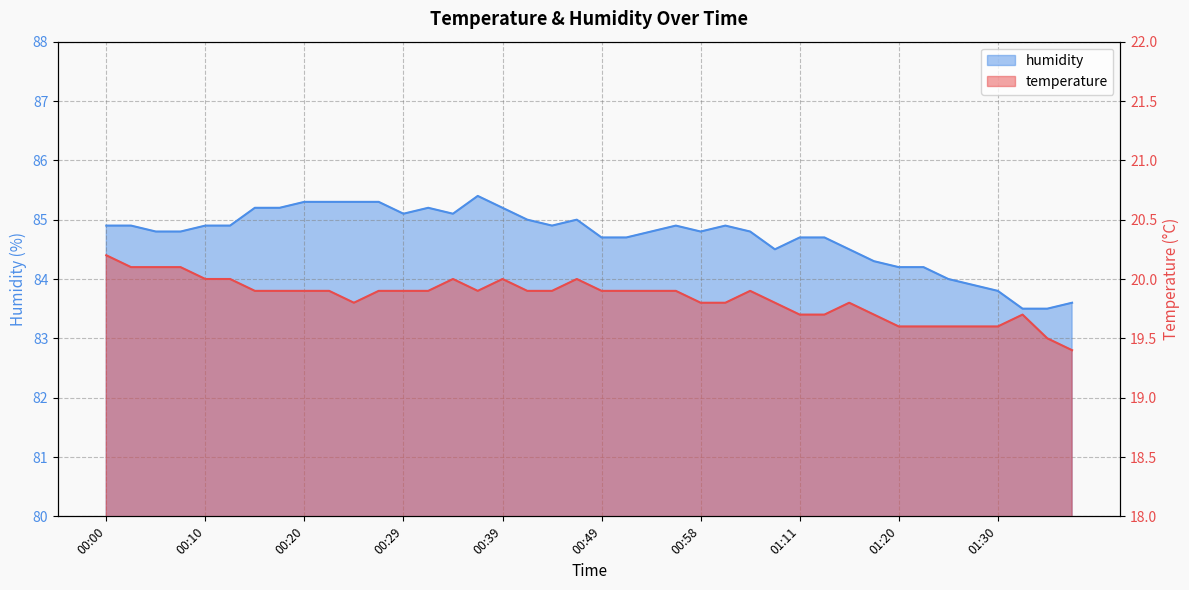

Reading left to right, extract all data points from this chart.

temperature: 00:00=20.2	00:02=20.1	00:05=20.1	00:07=20.1	00:10=20.0	00:12=20.0	00:15=19.9	00:17=19.9	00:20=19.9	00:22=19.9	00:24=19.8	00:27=19.9	00:29=19.9	00:32=19.9	00:34=20.0	00:37=19.9	00:39=20.0	00:41=19.9	00:44=19.9	00:46=20.0	00:49=19.9	00:51=19.9	00:54=19.9	00:56=19.9	00:58=19.8	01:01=19.8	01:03=19.9	01:08=19.8	01:11=19.7	01:13=19.7	01:16=19.8	01:18=19.7	01:20=19.6	01:23=19.6	01:25=19.6	01:28=19.6	01:30=19.6	01:33=19.7	01:35=19.5	01:38=19.4
humidity: 00:00=84.9	00:02=84.9	00:05=84.8	00:07=84.8	00:10=84.9	00:12=84.9	00:15=85.2	00:17=85.2	00:20=85.3	00:22=85.3	00:24=85.3	00:27=85.3	00:29=85.1	00:32=85.2	00:34=85.1	00:37=85.4	00:39=85.2	00:41=85.0	00:44=84.9	00:46=85.0	00:49=84.7	00:51=84.7	00:54=84.8	00:56=84.9	00:58=84.8	01:01=84.9	01:03=84.8	01:08=84.5	01:11=84.7	01:13=84.7	01:16=84.5	01:18=84.3	01:20=84.2	01:23=84.2	01:25=84.0	01:28=83.9	01:30=83.8	01:33=83.5	01:35=83.5	01:38=83.6